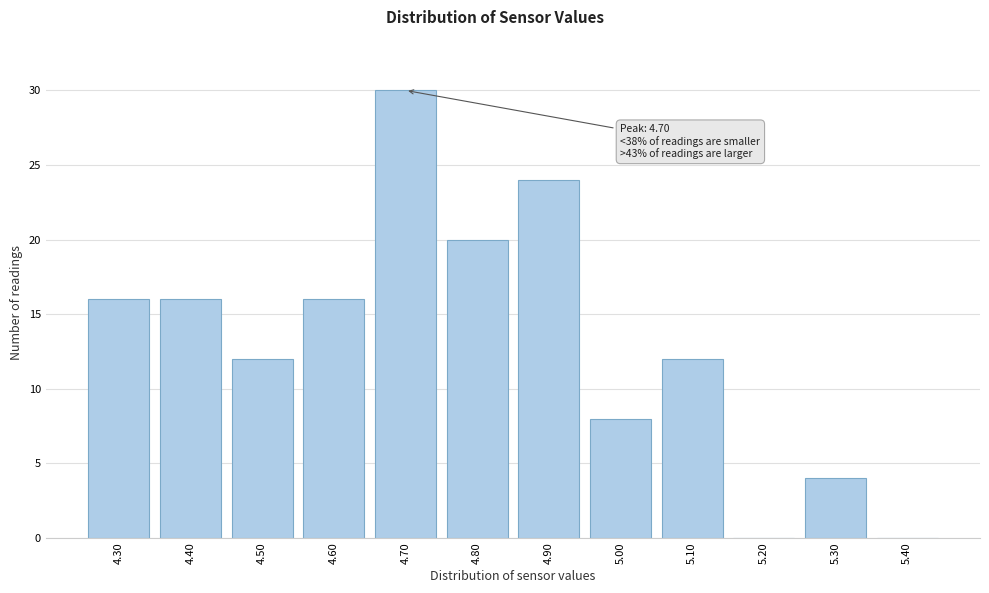

Over which range of the x-axis is the bar tallest?

4.65 to 4.75